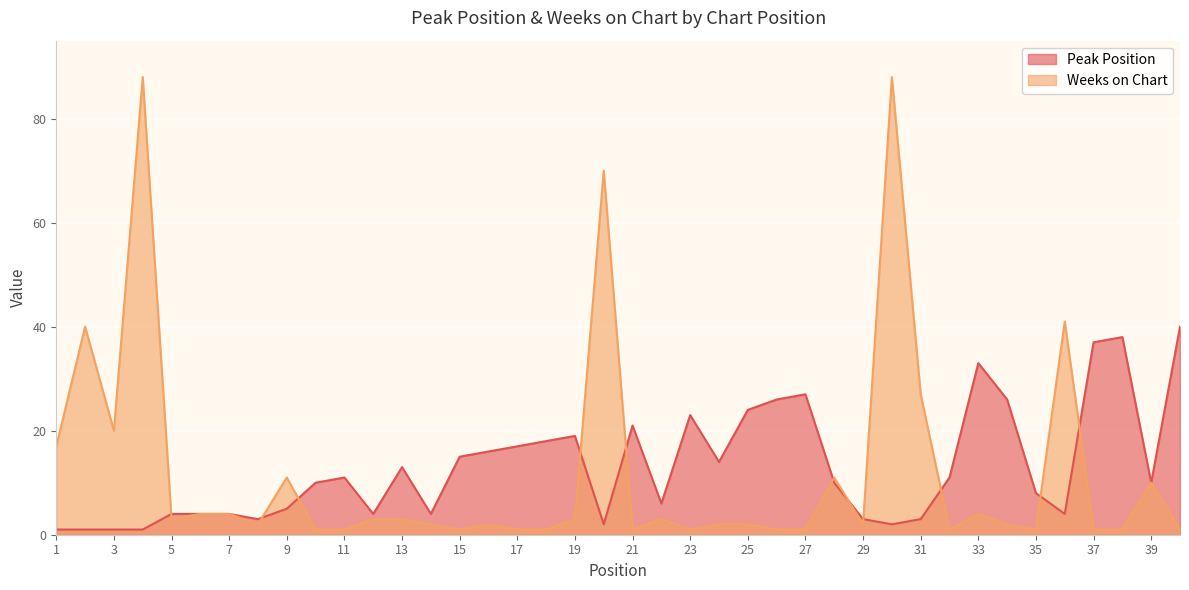

What is the sum of all Weeks on Chart values?

478